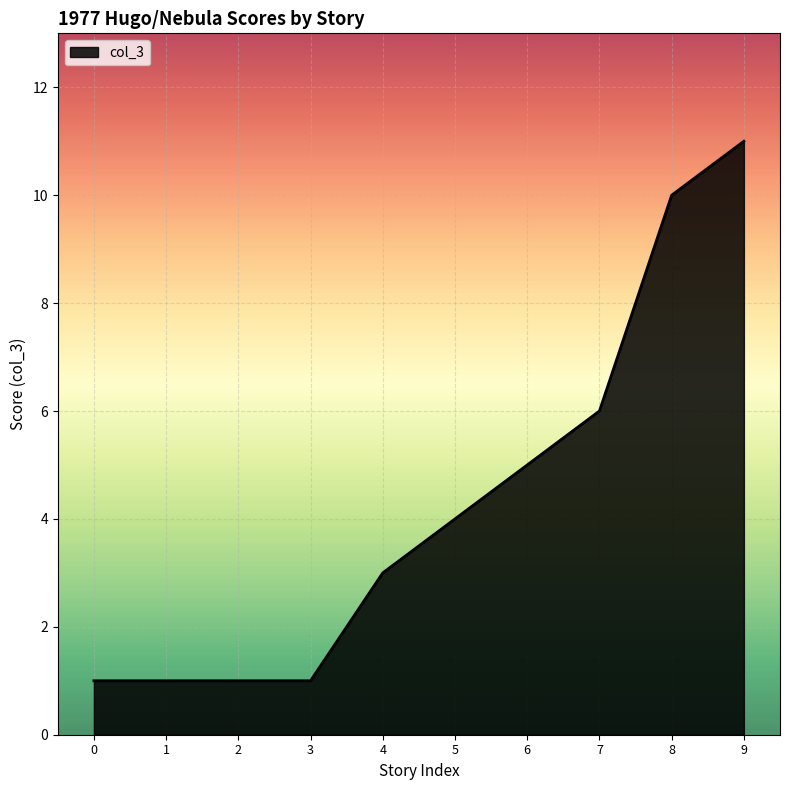

What is the average value?

4